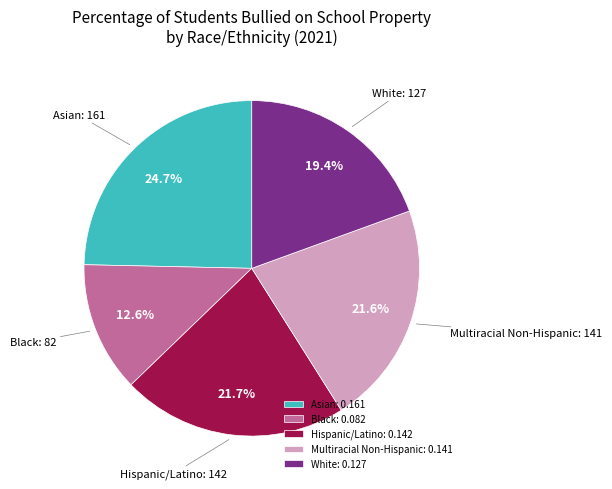

Does Multiracial Non-Hispanic account for over 50% of the chart?

No